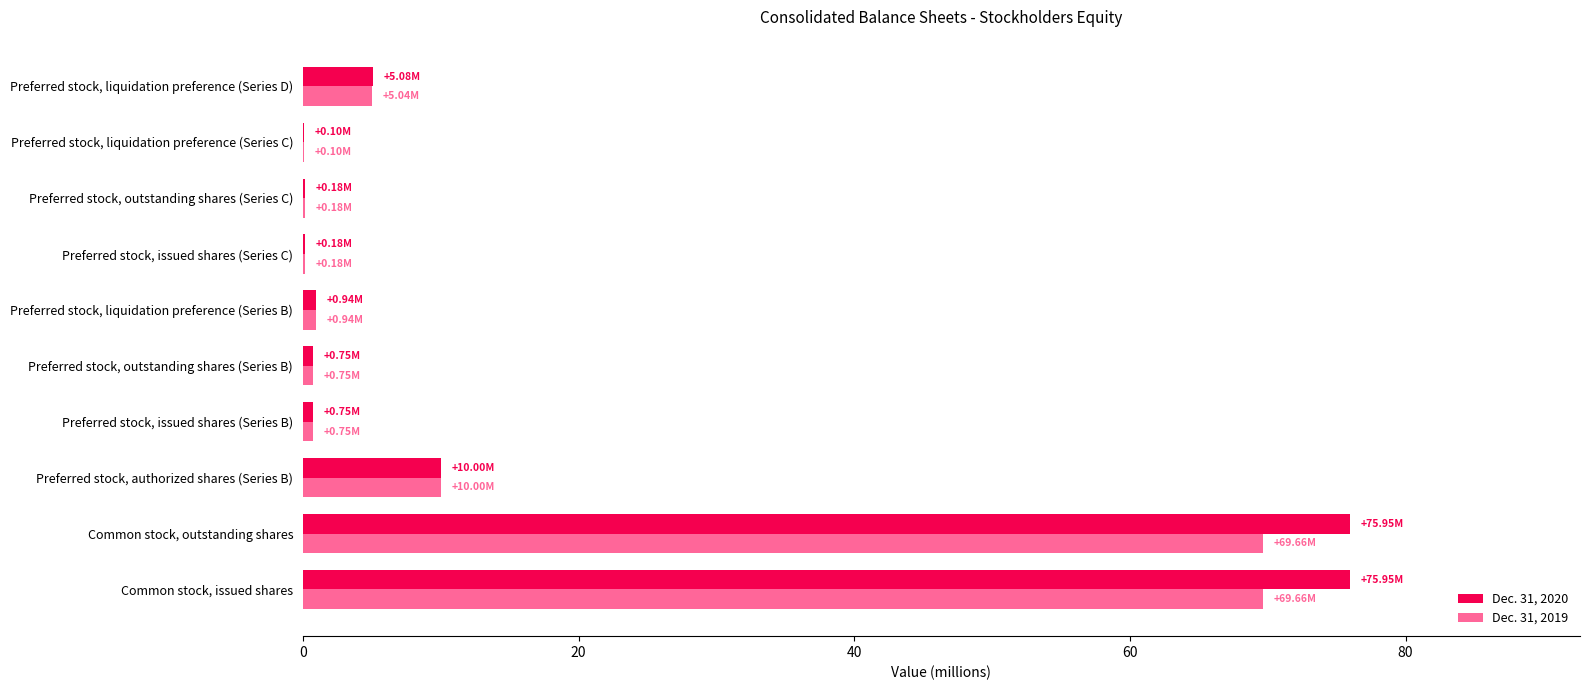

What is the sum of all Dec. 31, 2019 values?

157.3